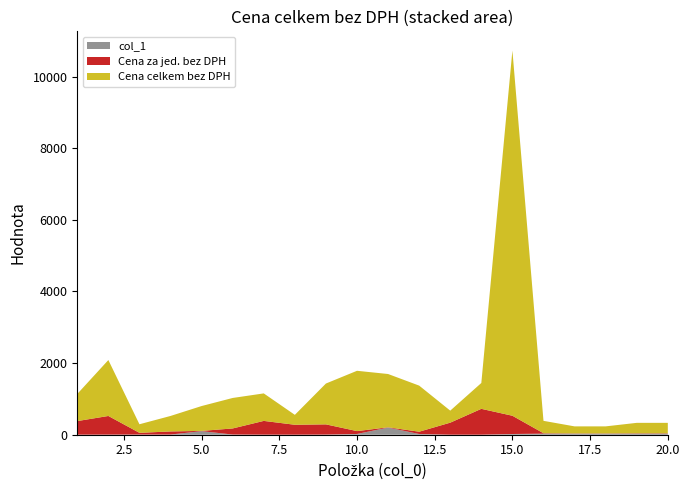

Reading left to right, extract all data points from this chart.

Cena celkem bez DPH: 1=758.0	2=1562.0	3=239.3	4=432.6	5=694.0	6=851.2	7=768.0	8=277.0	9=1140.6	10=1684.0	11=1488.0	12=1287.0	13=335.8	14=722.0	15=10198.2	16=346.2	17=196.5	18=196.5	19=291.9	20=291.9
Cena za jed. bez DPH: 1=379.0	2=520.7	3=47.9	4=86.5	5=6.9	6=170.2	7=384.0	8=277.0	9=285.1	10=80.2	11=7.4	12=64.3	13=335.8	14=722.0	15=509.9	16=11.5	17=6.5	18=6.5	19=9.7	20=9.7
col_1: 1=2.0	2=3.0	3=5.0	4=5.0	5=100.0	6=5.0	7=2.0	8=1.0	9=4.0	10=21.0	11=200.0	12=20.0	13=1.0	14=1.0	15=20.0	16=30.0	17=30.0	18=30.0	19=30.0	20=30.0